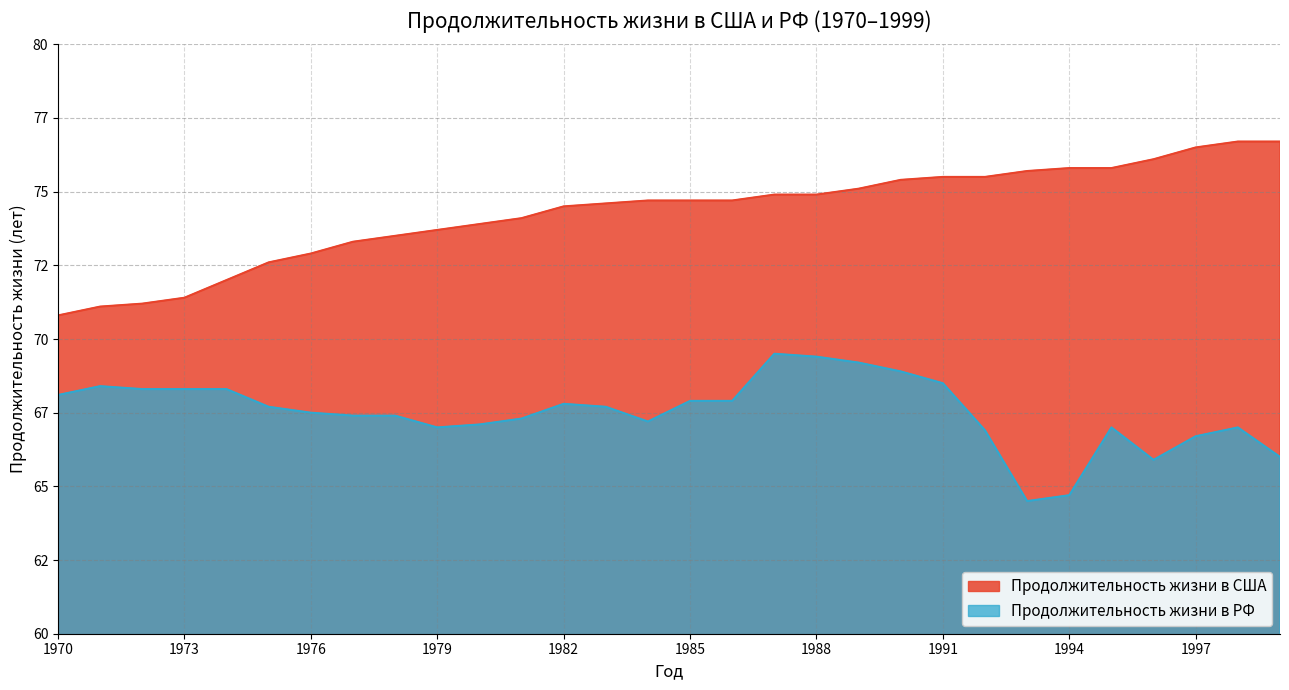

Reading left to right, list all the values displayed in this chart.

Продолжительность жизни в США: 1970=70.8	1971=71.1	1972=71.2	1973=71.4	1974=72.0	1975=72.6	1976=72.9	1977=73.3	1978=73.5	1979=73.7	1980=73.9	1981=74.1	1982=74.5	1983=74.6	1984=74.7	1985=74.7	1986=74.7	1987=74.9	1988=74.9	1989=75.1	1990=75.4	1991=75.5	1992=75.5	1993=75.7	1994=75.8	1995=75.8	1996=76.1	1997=76.5	1998=76.7	1999=76.7
Продолжительность жизни в РФ: 1970=68.1	1971=68.4	1972=68.3	1973=68.3	1974=68.3	1975=67.7	1976=67.5	1977=67.4	1978=67.4	1979=67.0	1980=67.1	1981=67.3	1982=67.8	1983=67.7	1984=67.2	1985=67.9	1986=67.9	1987=69.5	1988=69.4	1989=69.2	1990=68.9	1991=68.5	1992=66.9	1993=64.5	1994=64.7	1995=67.0	1996=65.9	1997=66.7	1998=67.0	1999=66.0